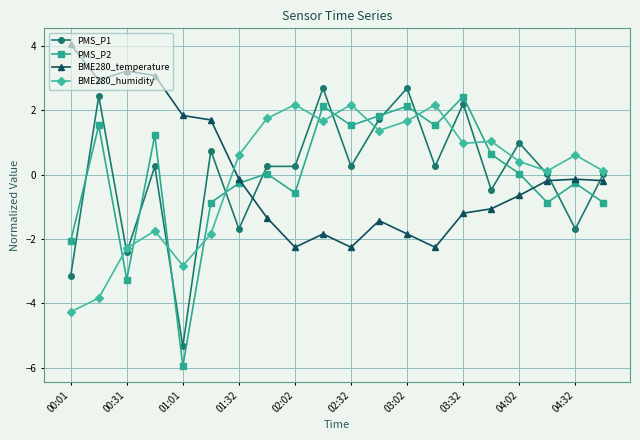

What is the smallest value displayed?

-5.9